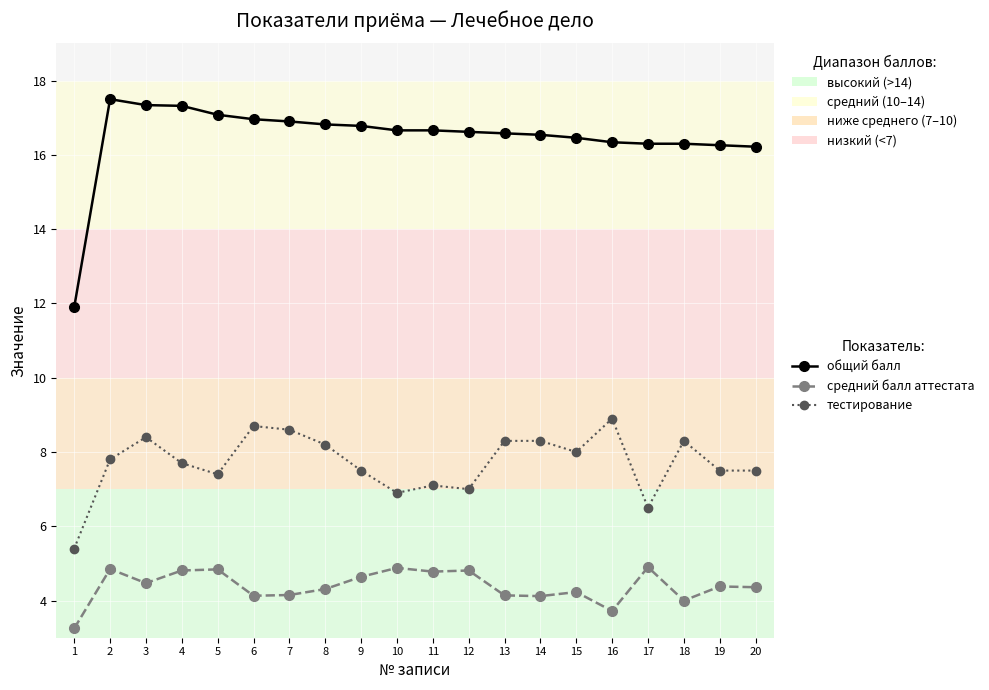

What is the difference between the общий балл values at 9 and 6?

0.2